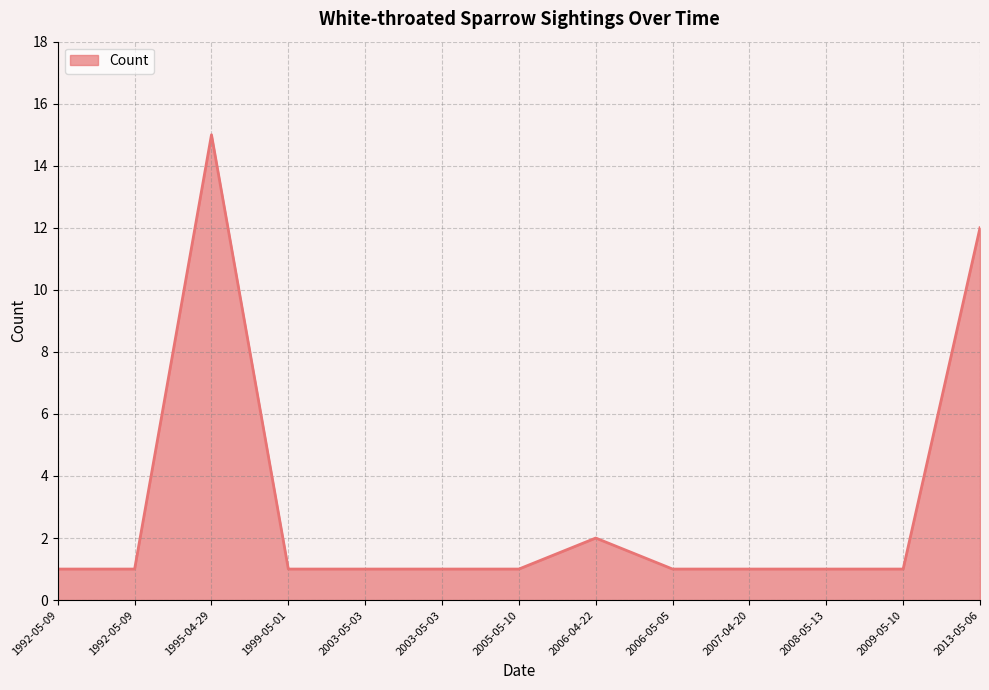

Rank the categories by value from highest to lowest.

1995-04-29, 2013-05-06, 2006-04-22, 1999-05-01, 2003-05-03, 2003-05-03, 2005-05-10, 2006-05-05, 2007-04-20, 2008-05-13, 2009-05-10, 1992-05-09, 1992-05-09